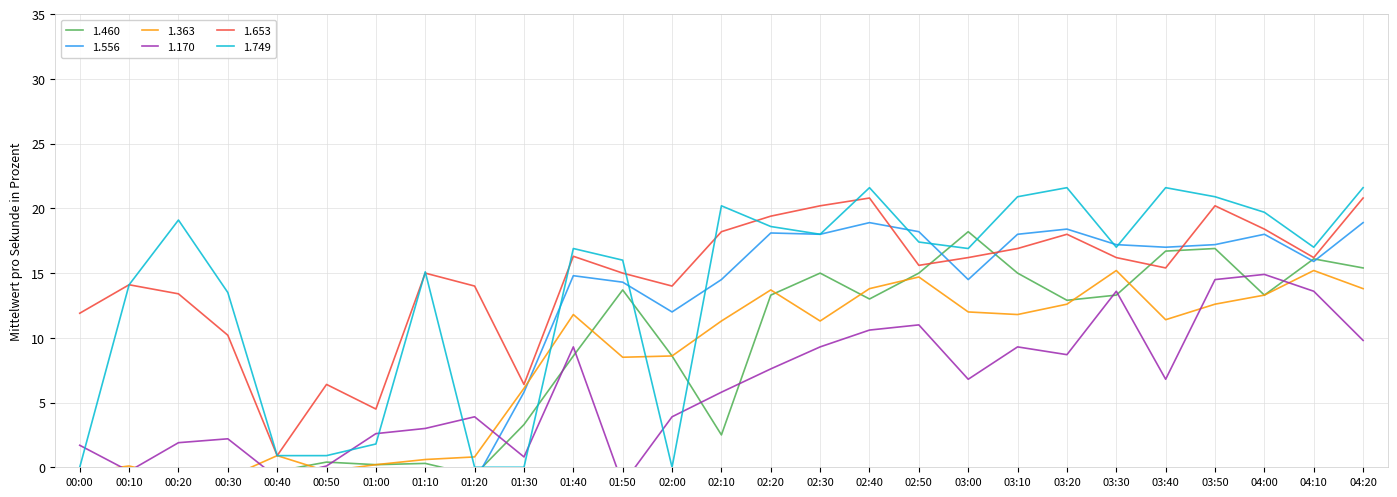

Where do 1.749 and 1.460 first cross each other?

01:20 and 01:30